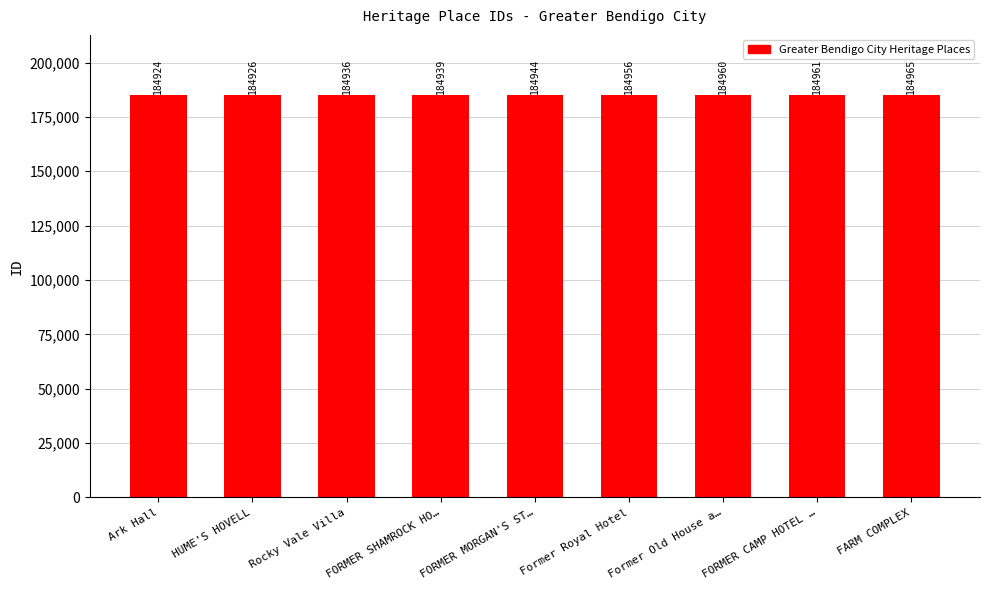

What is the value of the 4th bar from the left?

184939